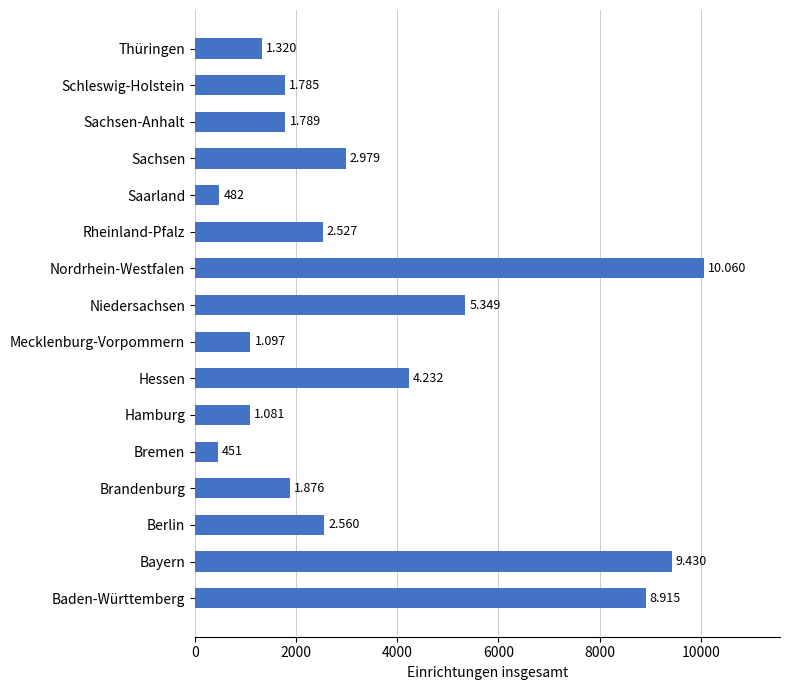

What is the average value?

3496